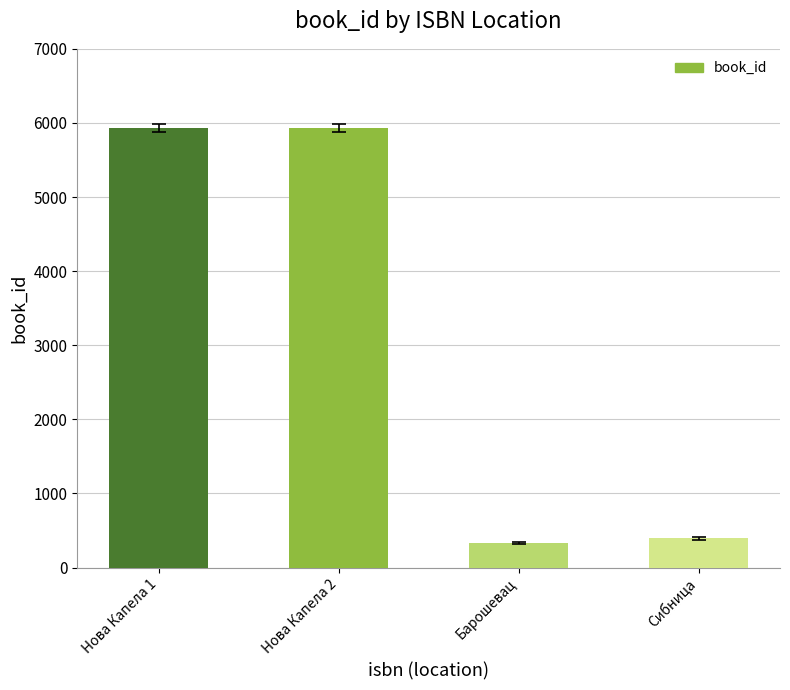

True or false: the data shows 5930 at Нова Капела 2.

True